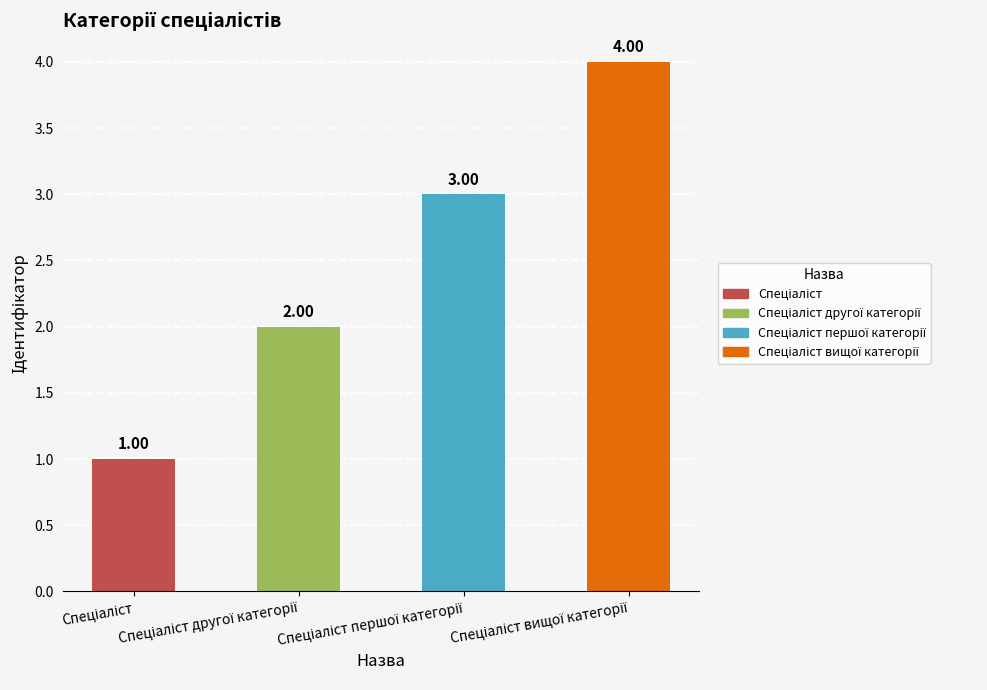

What is the minimum value shown in the chart?

1